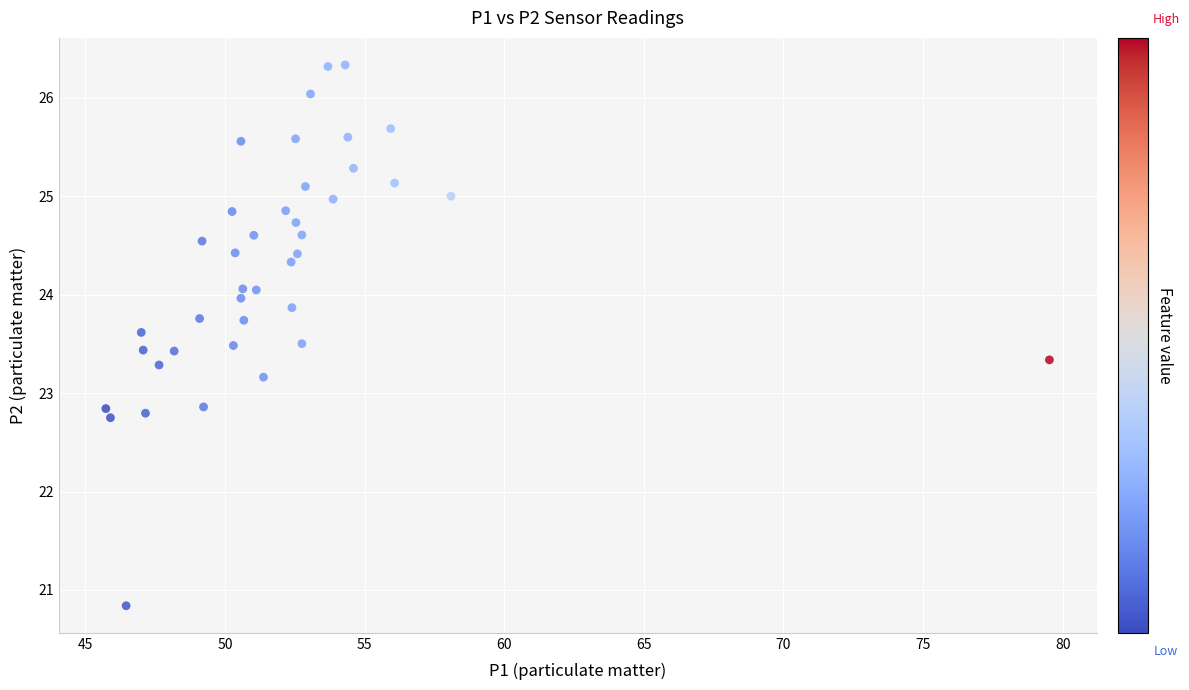

What is the range of Y values (max minus min)?

5.5